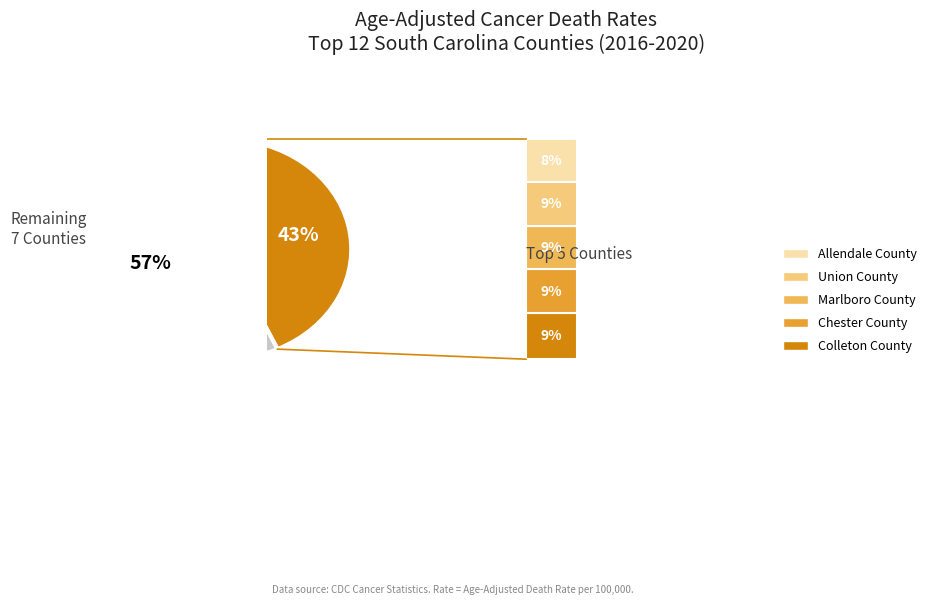

Is there any slice that represents more than half of the pie?

Yes